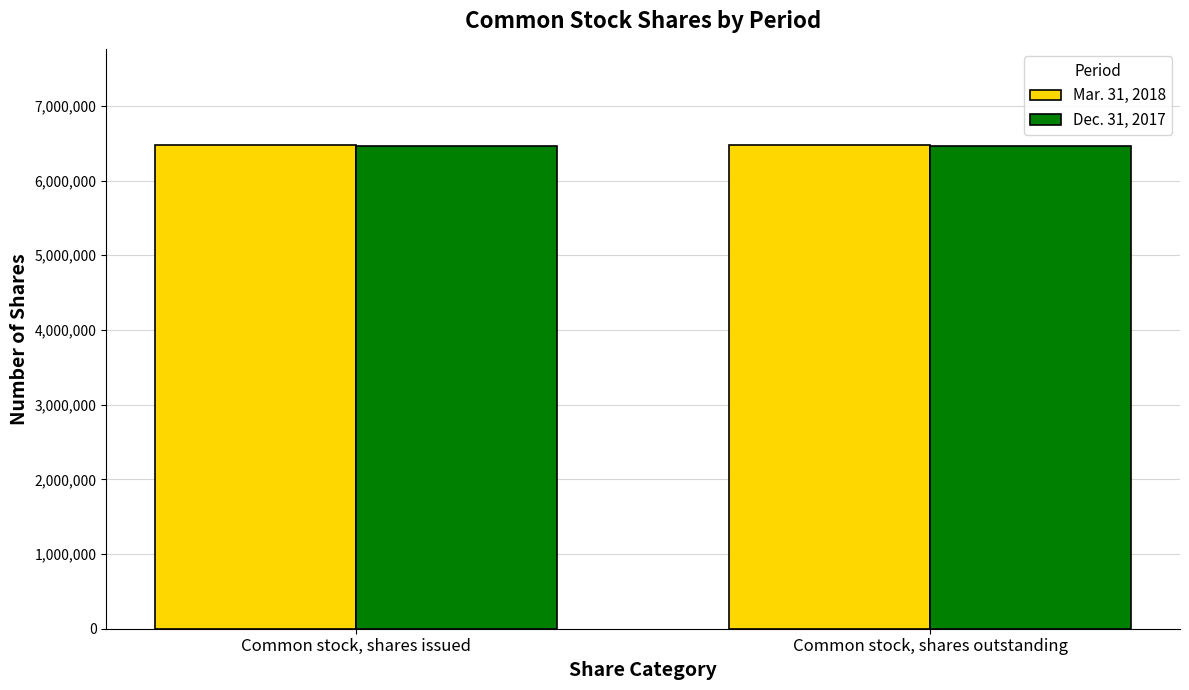

Reading left to right, transcribe all the data shown in this chart.

Mar. 31, 2018: 6469664	6469664
Dec. 31, 2017: 6458714	6458714